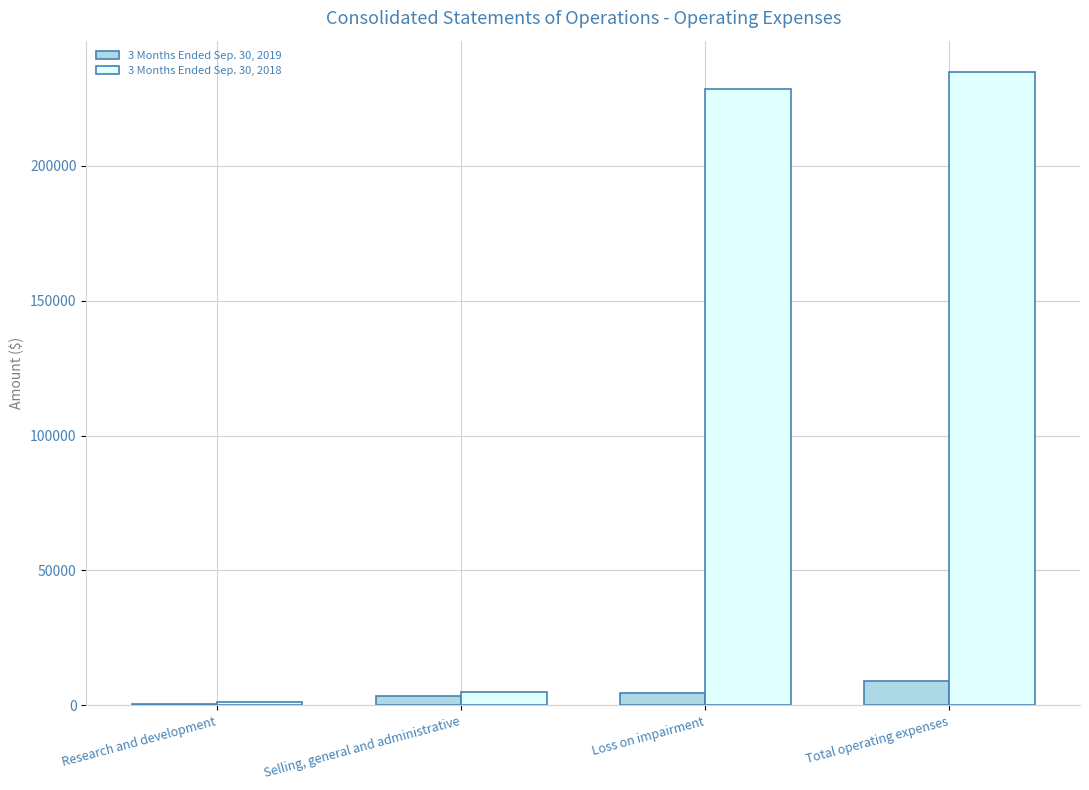

What is the total value across all series at Selling, general and administrative?

8620